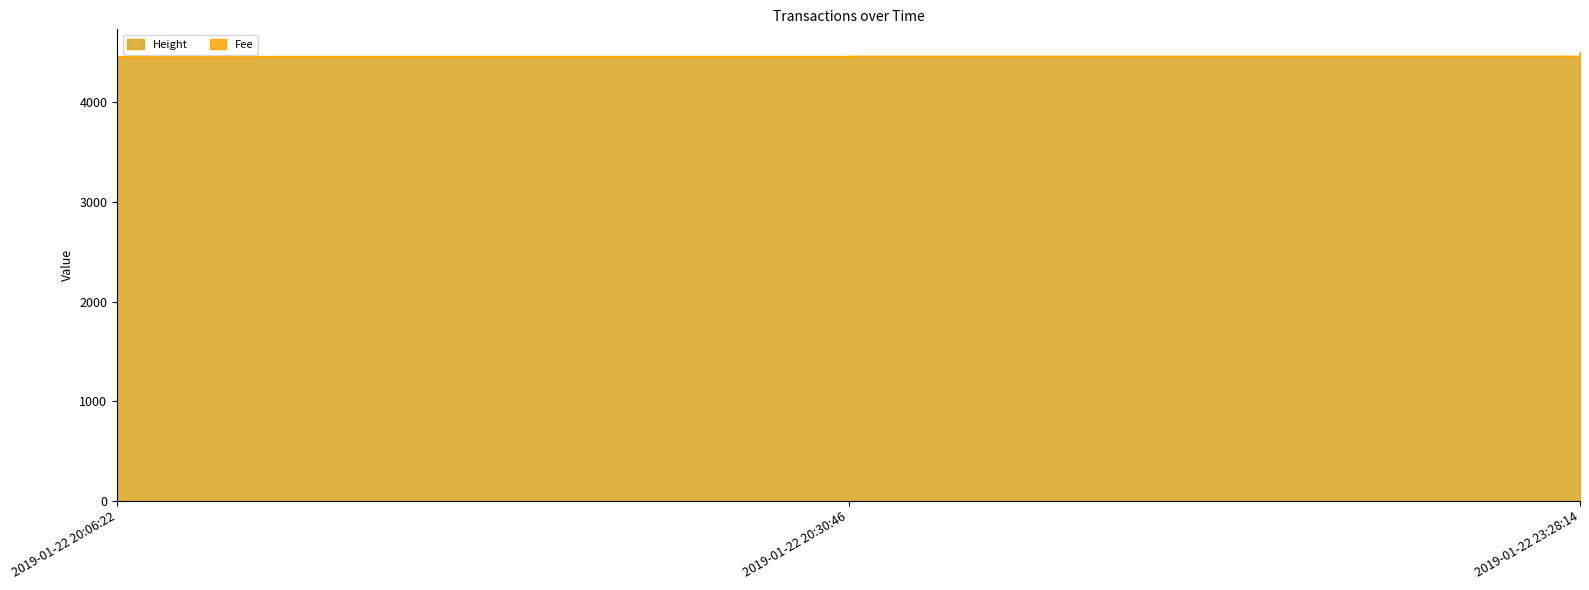

How many series are shown in this chart?

2